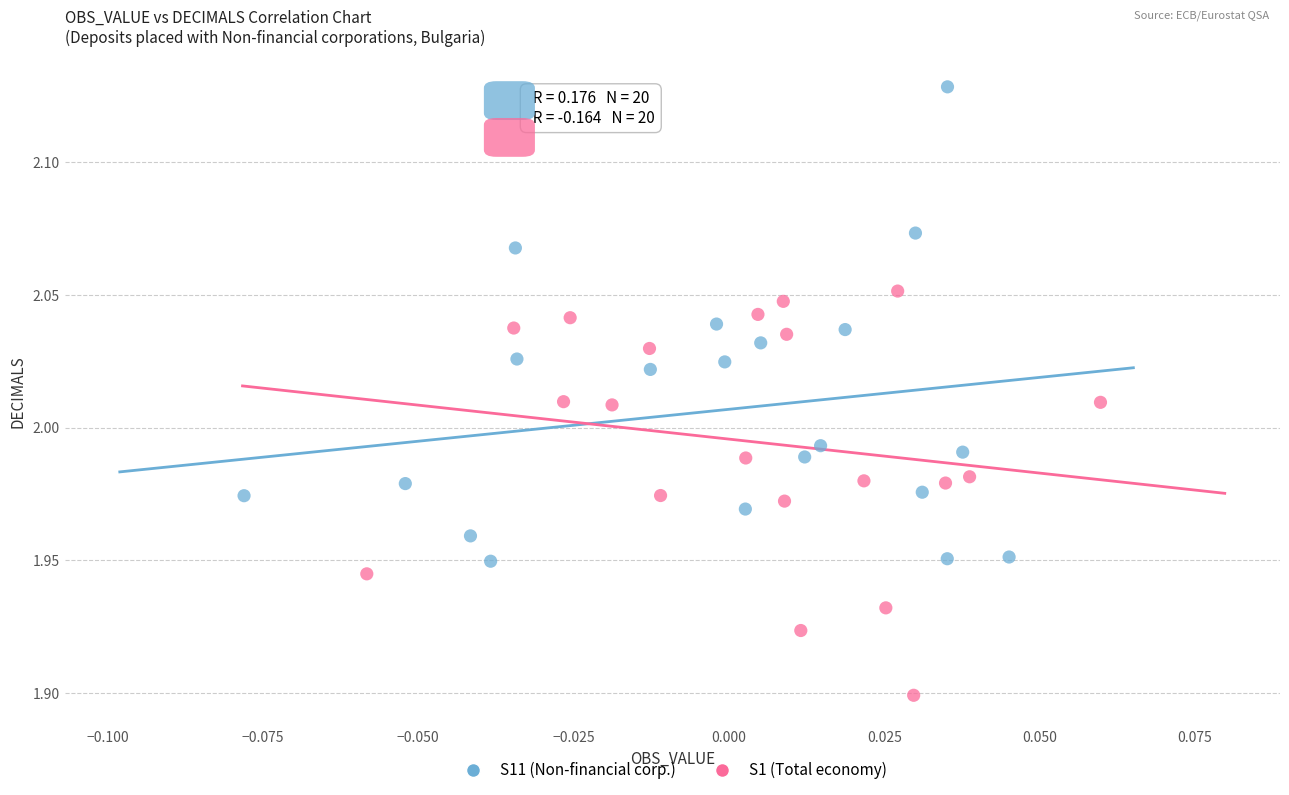

What are all the series names shown in the legend?

S11 (Non-financial corp.), S1 (Total economy)